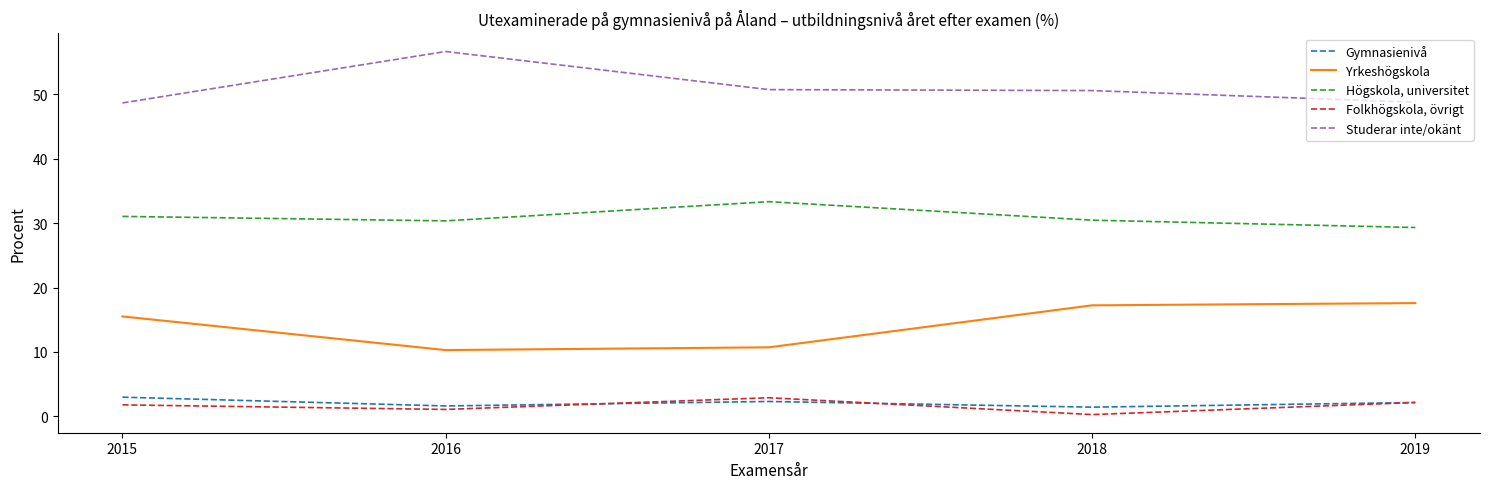

What is the spread (max minus min) of values at 2019?

46.6